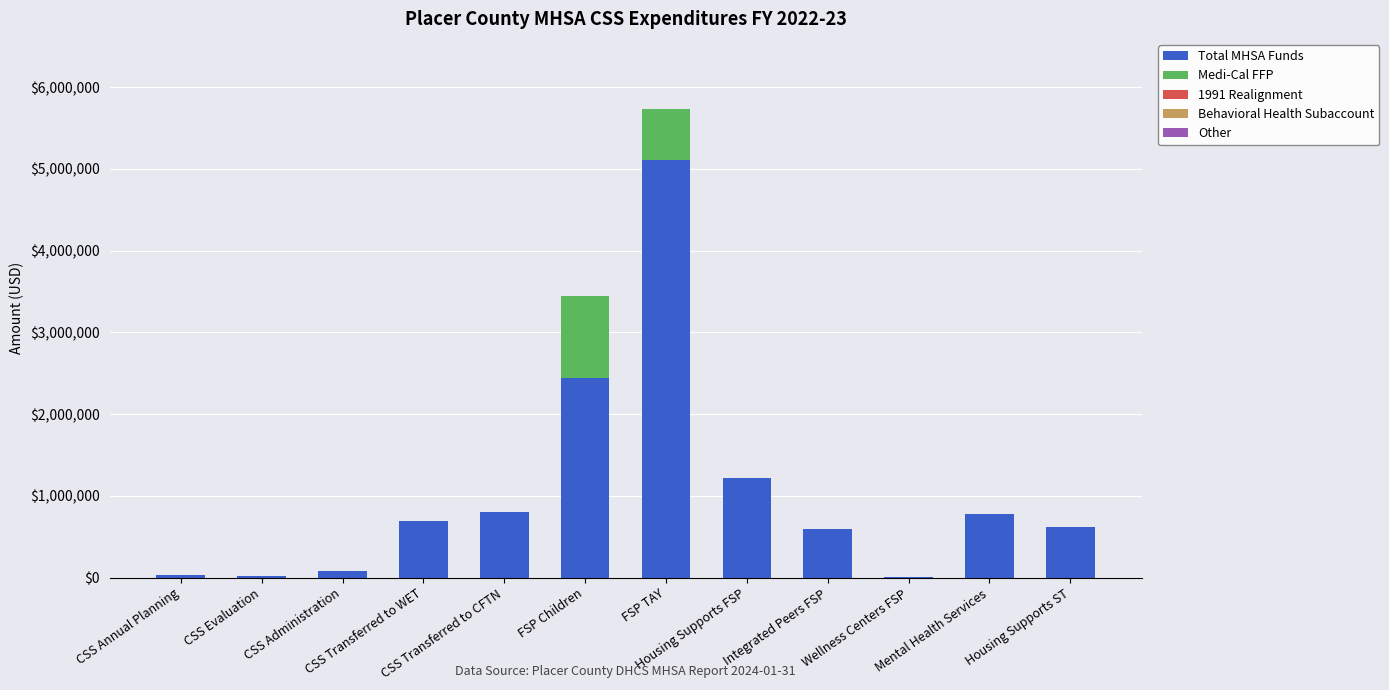

What is the label of the 10th bar from the right?

CSS Administration